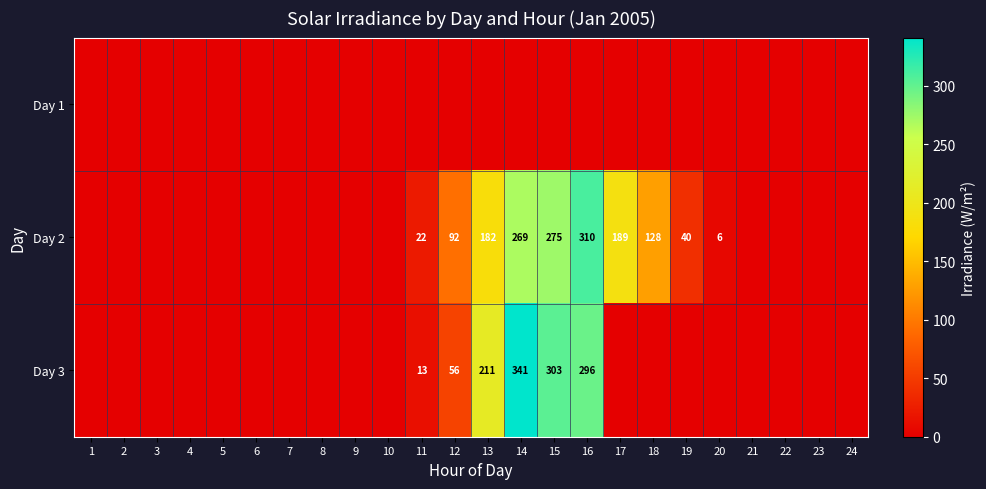

How many data points does each series have?

24